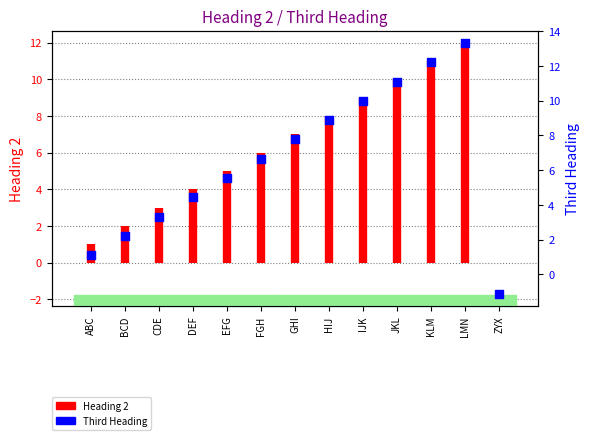

What is the change in value from JKL to KLM?

+1.1